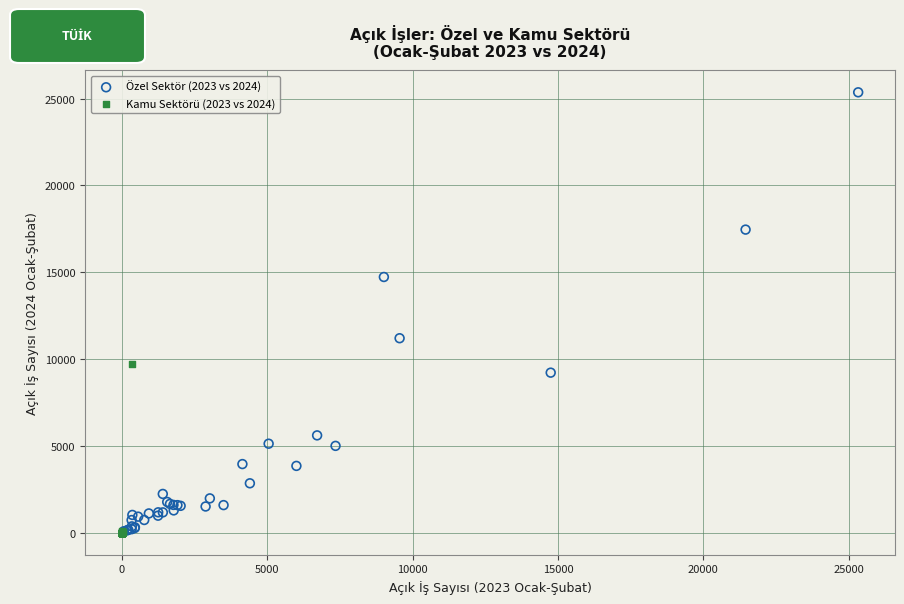

Which series has the widest spread of Y values?

Özel Sektör (2023 vs 2024)